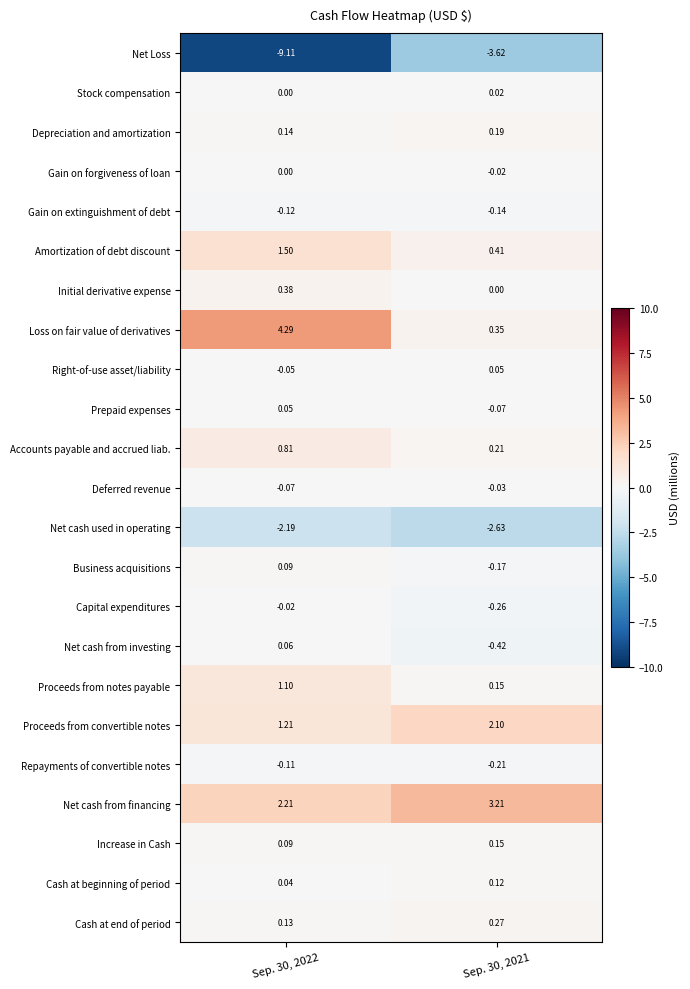

What is the difference between the highest and lowest values at Sep. 30, 2022?

13.4